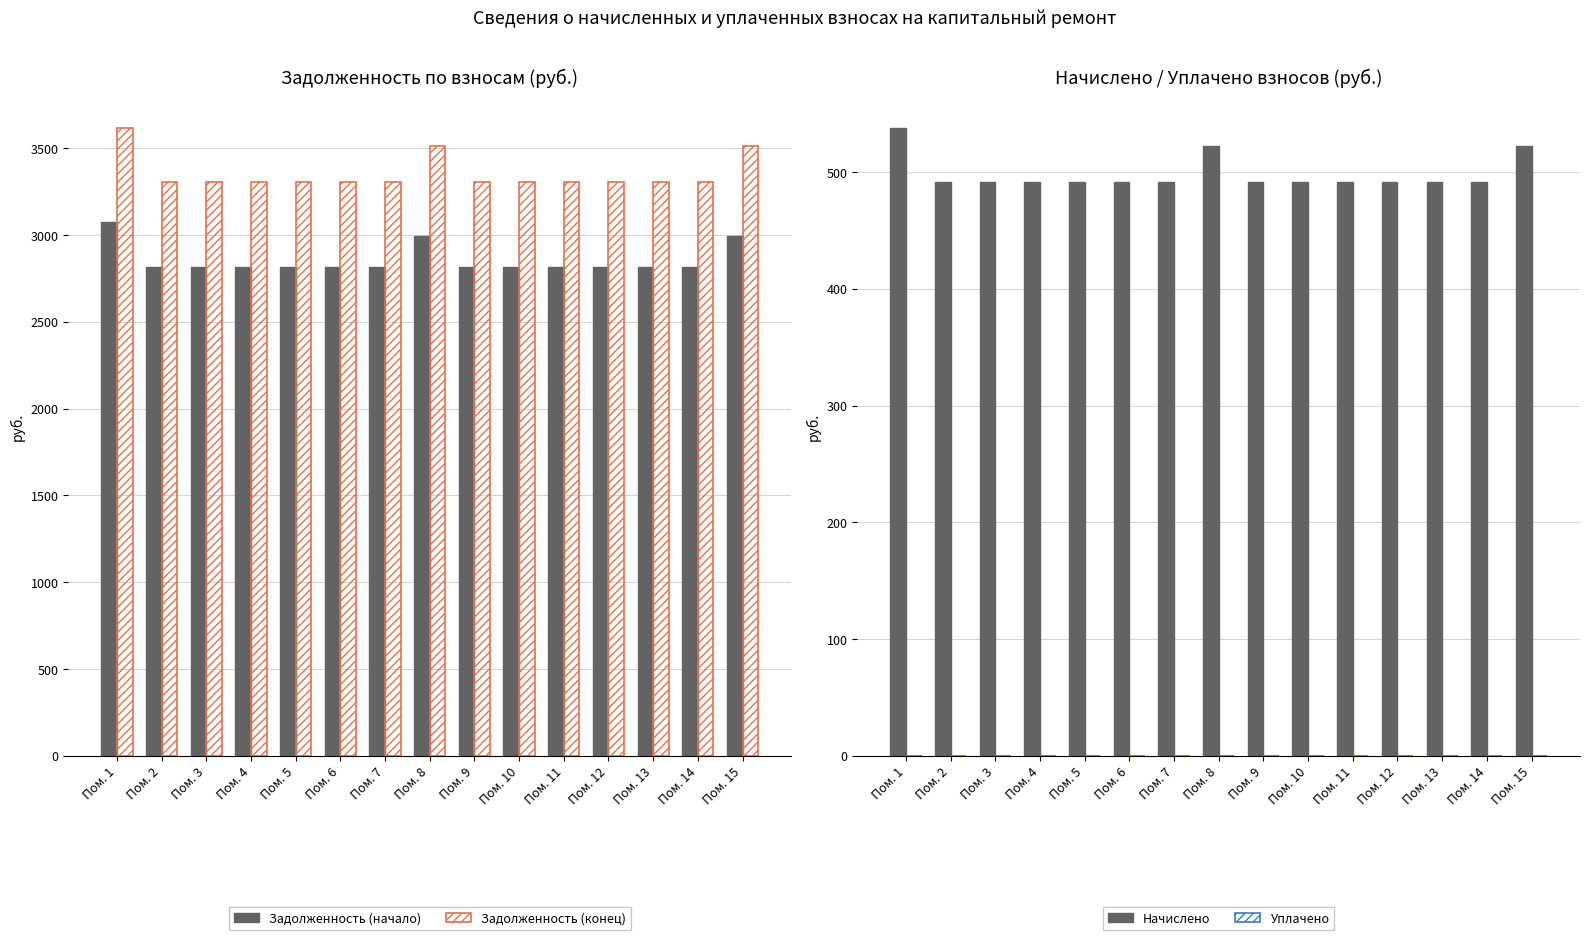

How many distinct data groups are displayed?

4